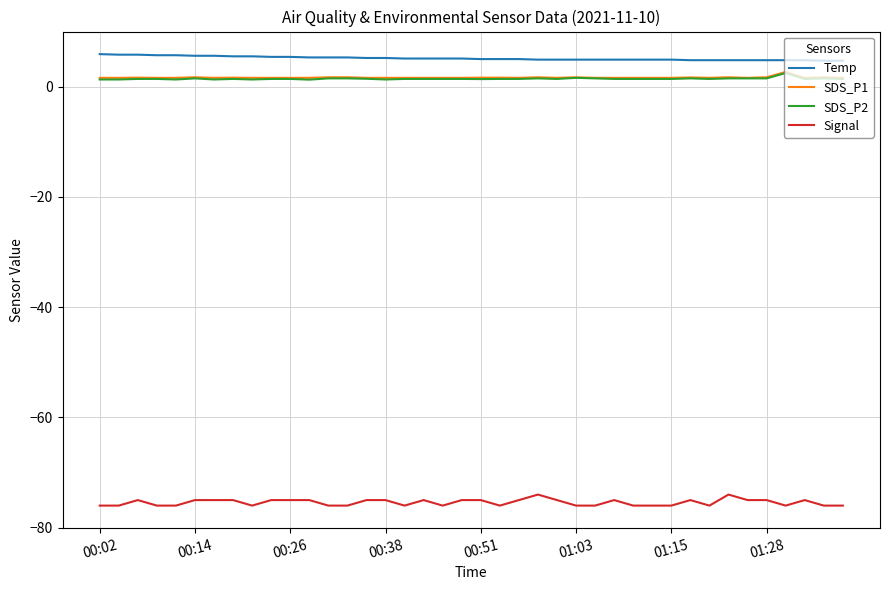

Count the number of data series in this chart.

4